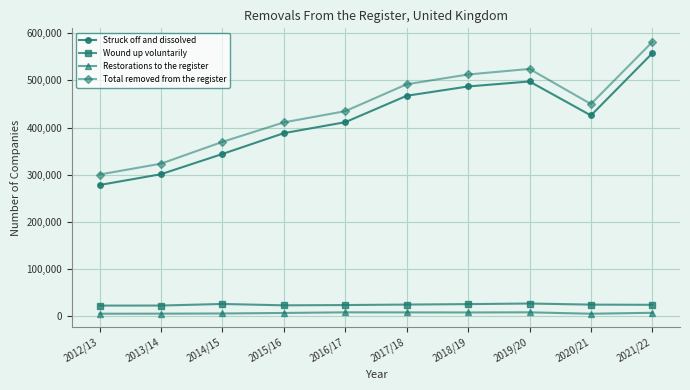

Which series has the largest range (max minus min)?

Total removed from the register